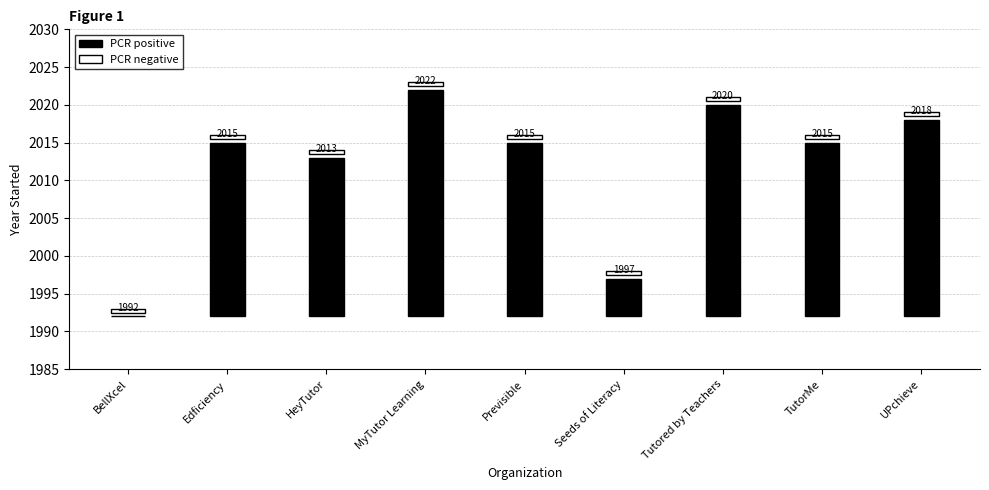

Where is PCR negative nearest to the value 0?

BellXcel